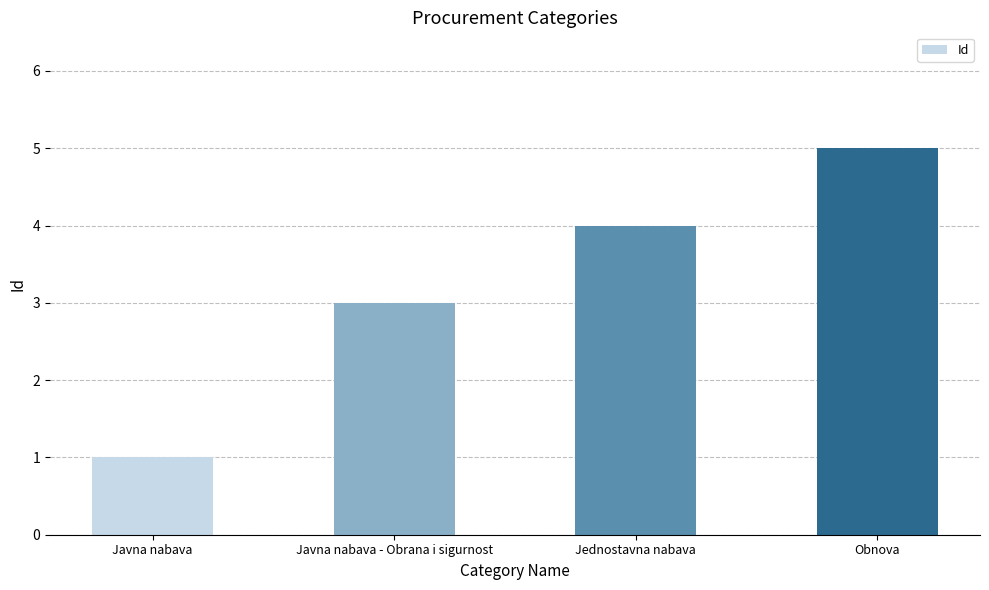

How many data points does each series have?

4